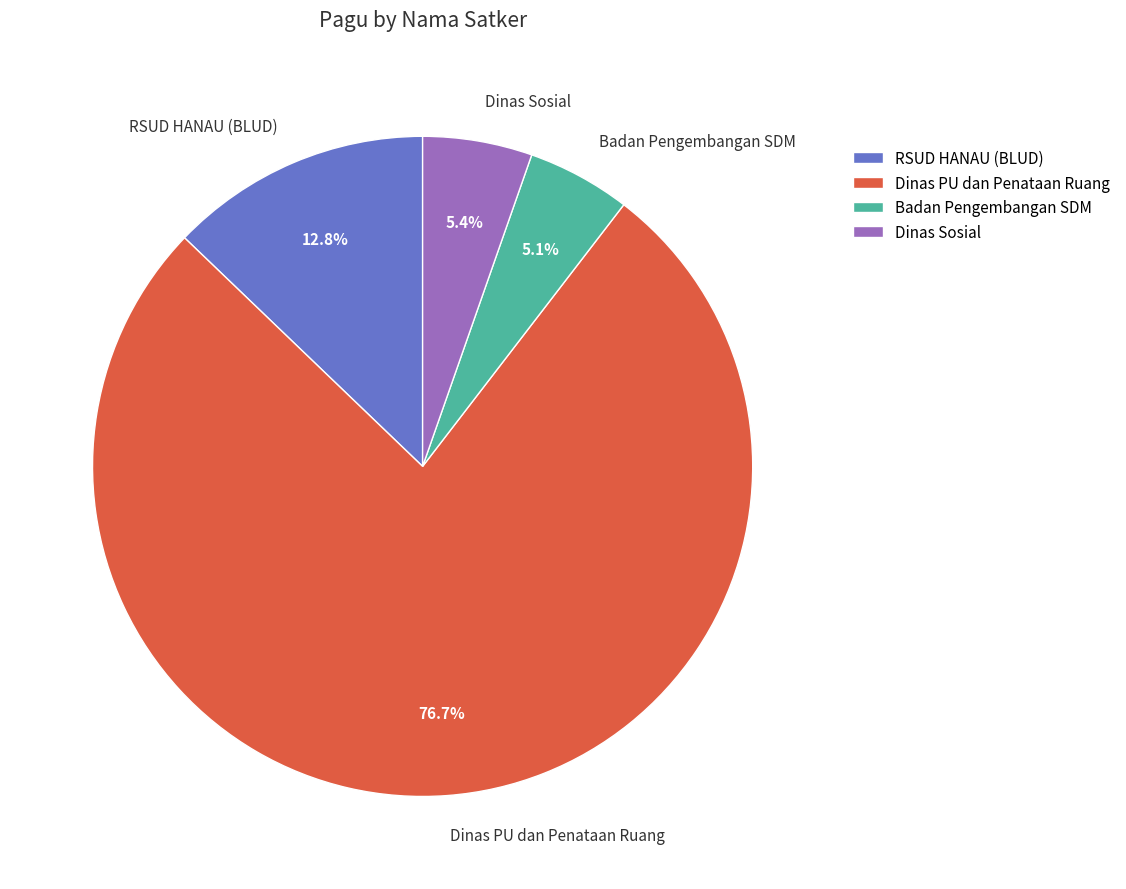

Does Dinas PU dan Penataan Ruang account for over 50% of the chart?

Yes